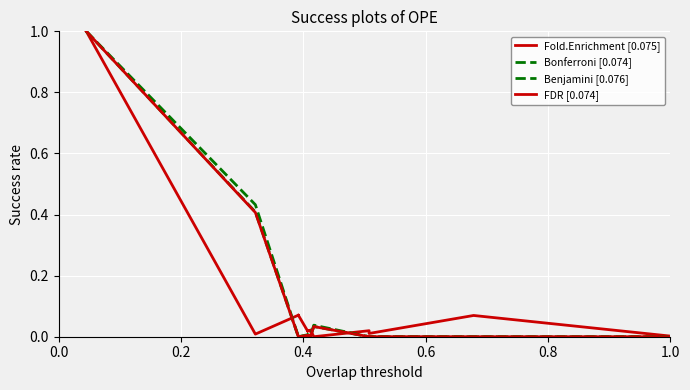

Is it true that Bonferroni [0.074] equals 0.0 at 1.0?

False